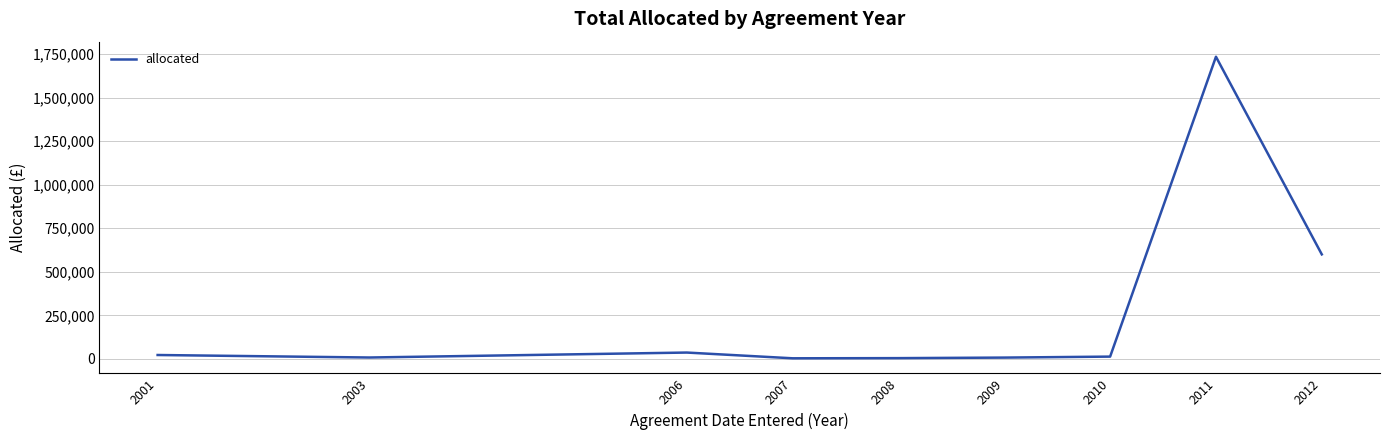

What is the maximum value shown in the chart?

1735673.8